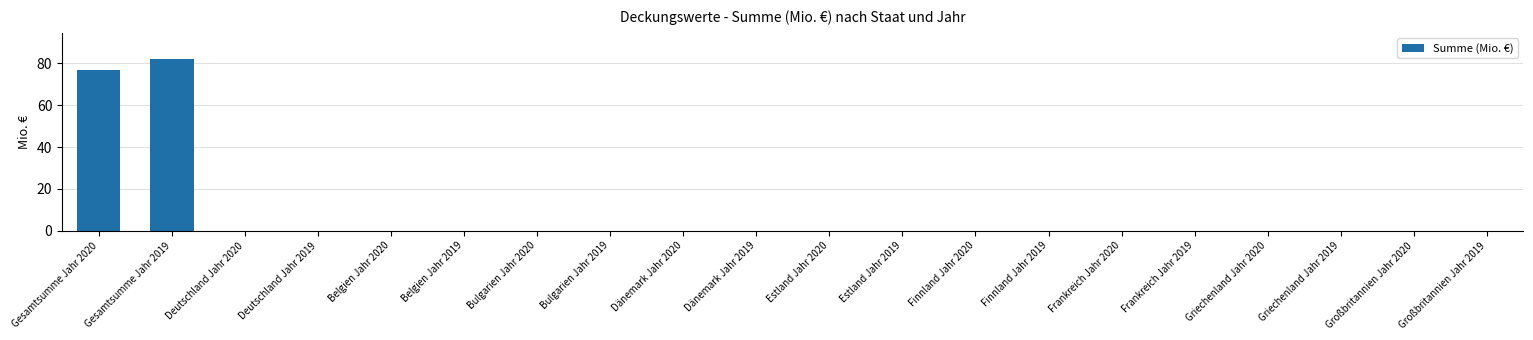

True or false: the data shows 47.0 at Estland Jahr 2020.

False